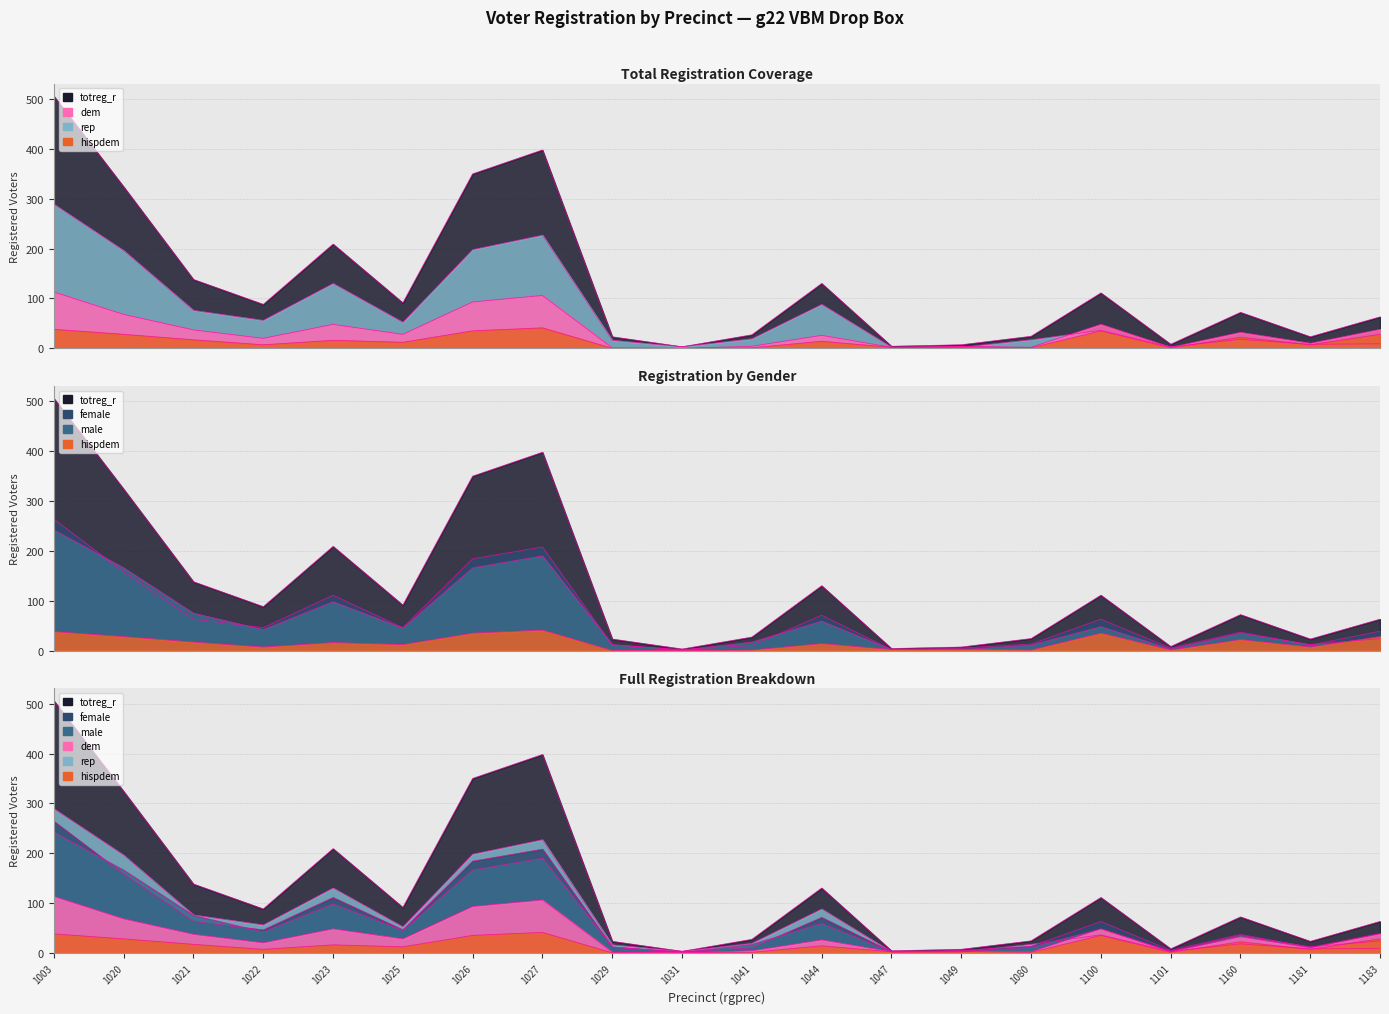

What is the average value of the male series?

62